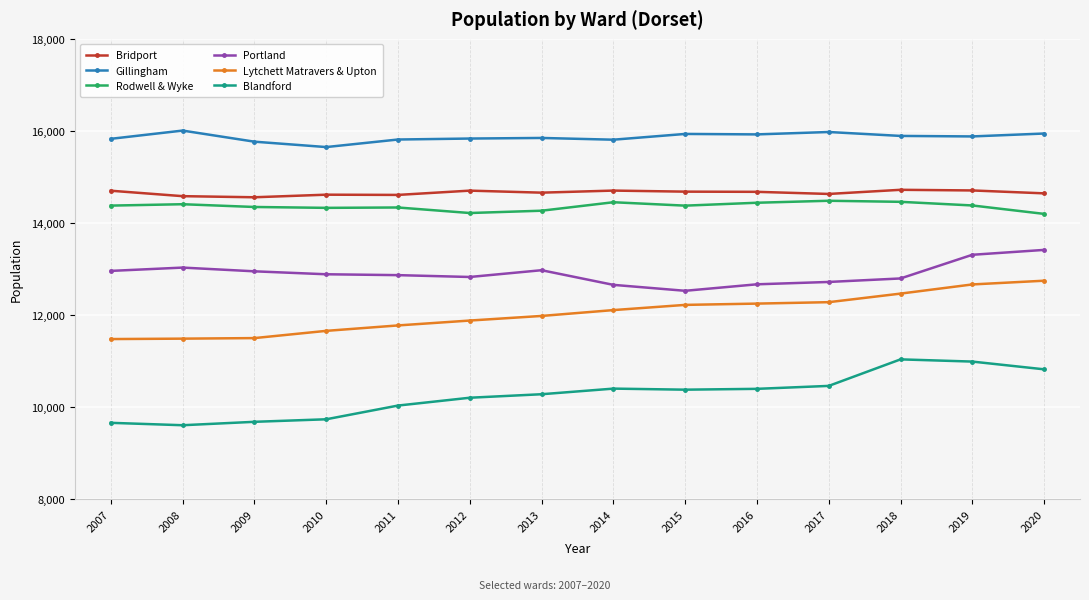

Which series has the largest range (max minus min)?

Blandford